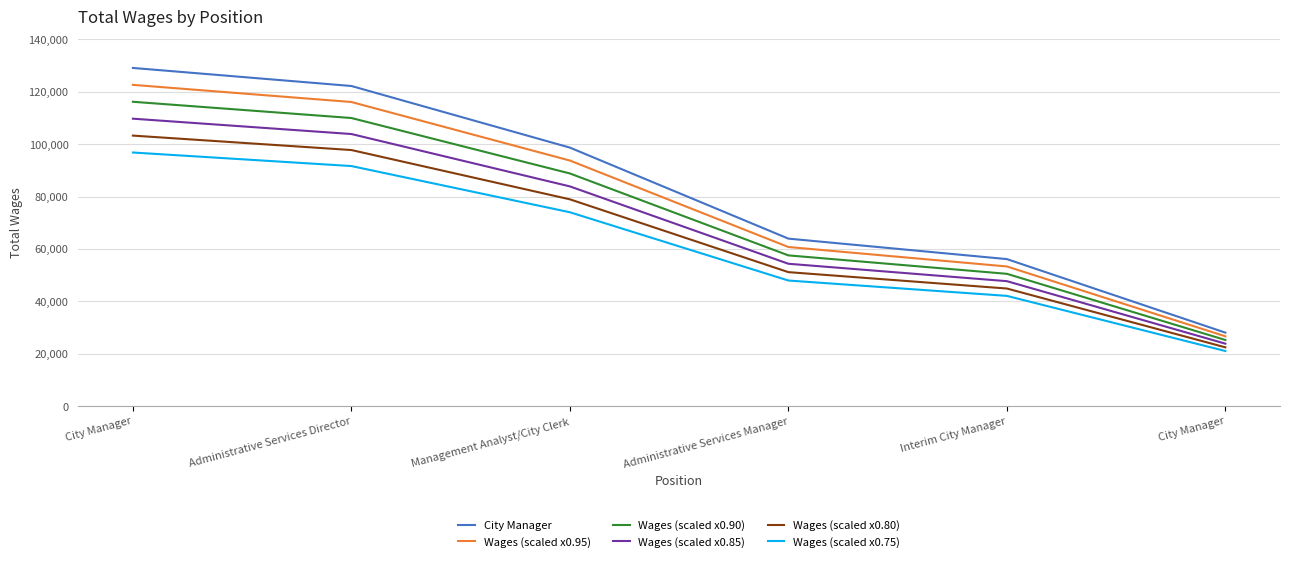

What is the difference between the maximum and second lowest values in the Wages (scaled x0.80) series?

58351.2